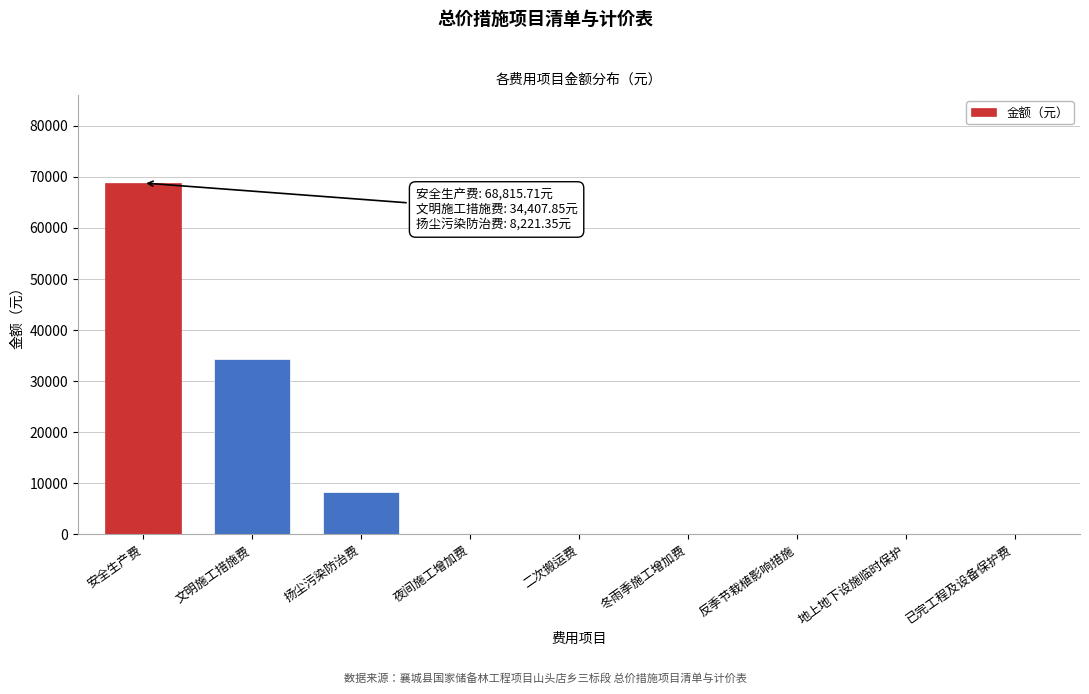

What is the sum of the values at 安全生产费 and 反季节栽植影响措施?

68815.7